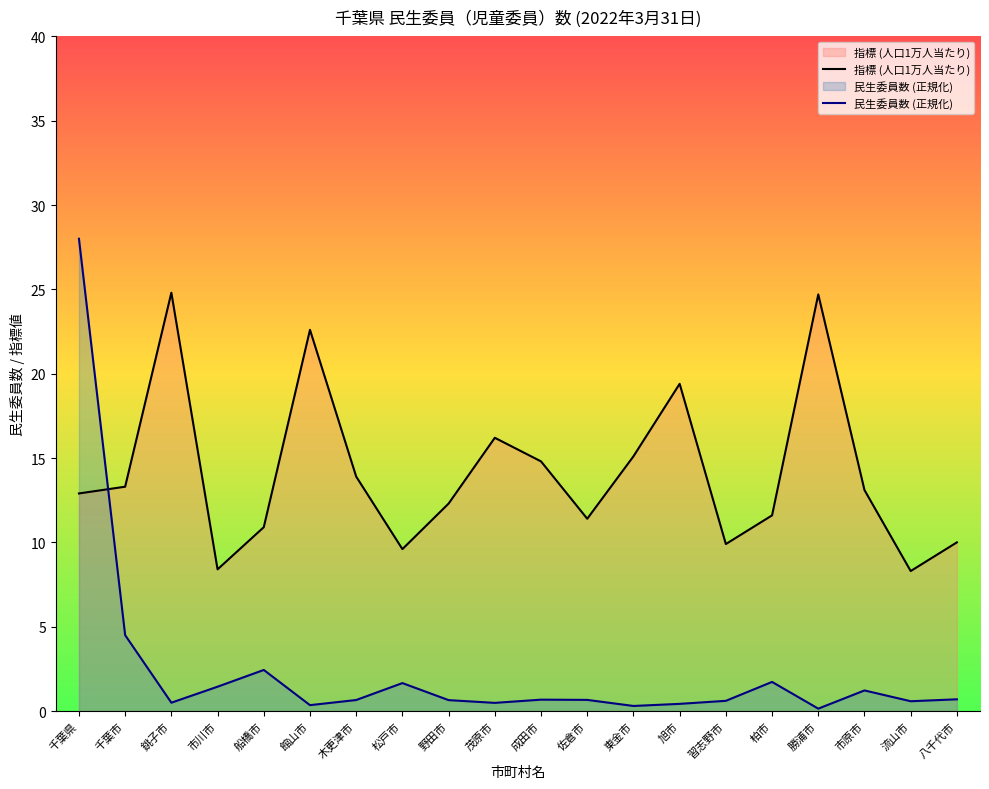

Is it true that 民生委員数 (正規化) equals 0.6 at 野田市?

True